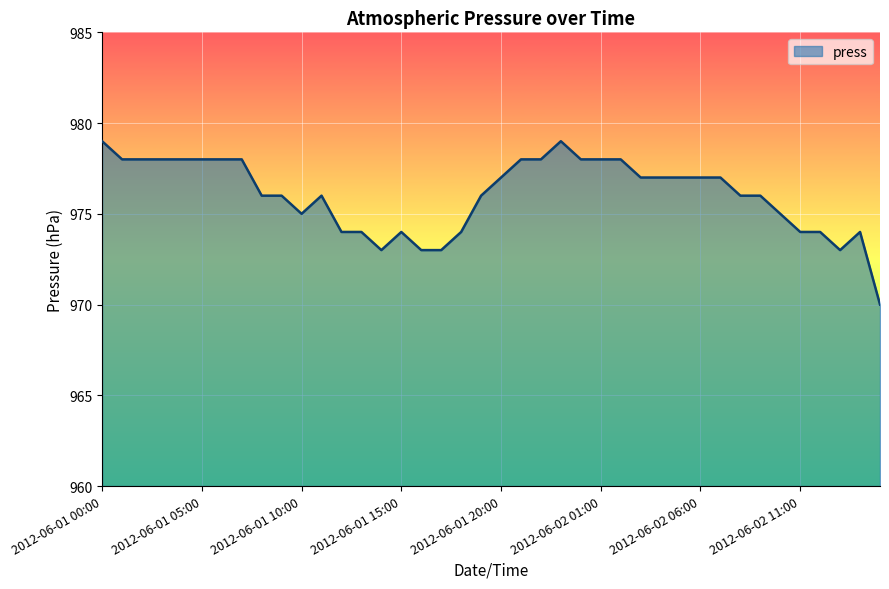

Reading left to right, list all the values displayed in this chart.

979	978	978	978	978	978	978	978	976	976	975	976	974	974	973	974	973	973	974	976	977	978	978	979	978	978	978	977	977	977	977	977	976	976	975	974	974	973	974	970